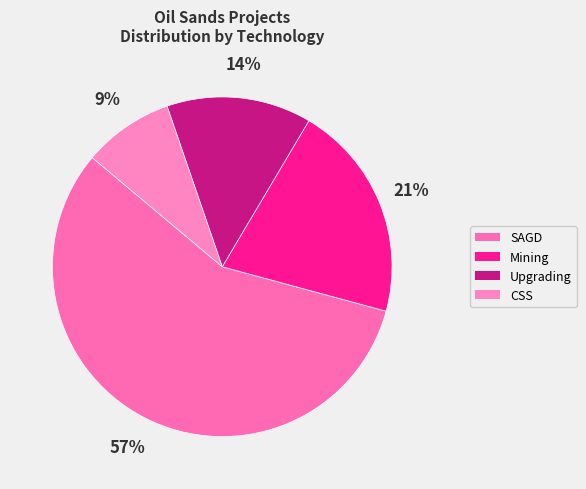

Is it true that SAGD is 57% of the pie?

True